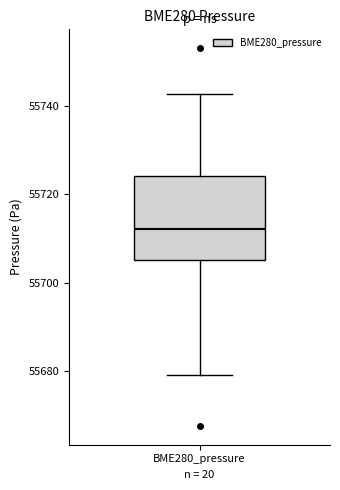

Read this box plot against the y-axis: the position of the median line, the range covered by the box, and the ends of both whiskers. The values are not printed on the chart, so give them approximately, as read against the axis.

median 55712, box 55706 to 55724, whiskers 55680 to 55742